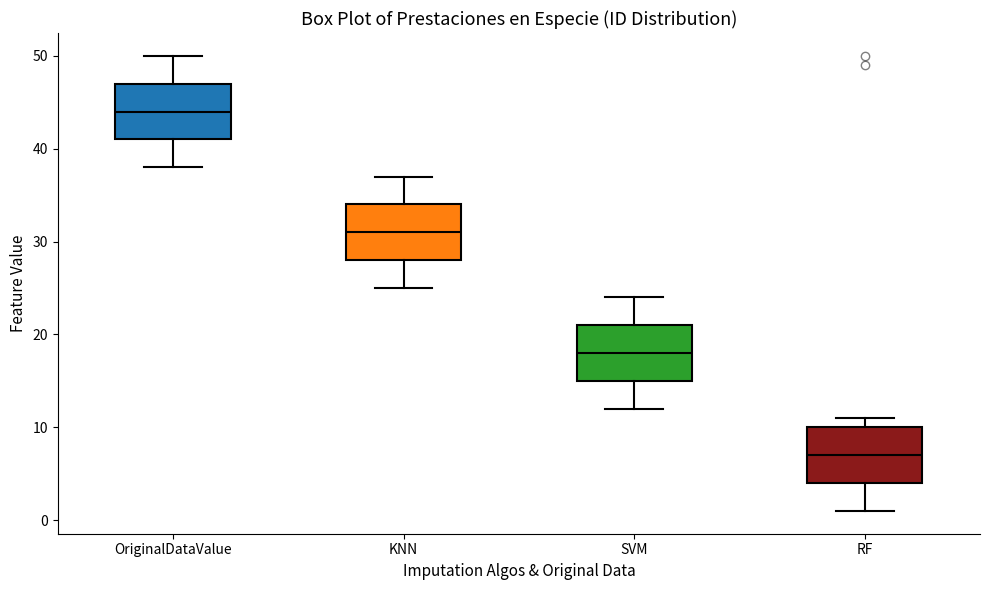

Reading left to right, transcribe this box plot: for each box, give where its median line is, the range the box spans, and where its two whiskers end, as read against the y-axis. The values are not printed on the chart, so give them approximately, as read against the axis.

OriginalDataValue: median 44, box 41 to 47, whiskers 38 to 50
KNN: median 31, box 28 to 34, whiskers 25 to 37
SVM: median 18, box 15 to 21, whiskers 12 to 24
RF: median 7, box 4 to 10, whiskers 1 to 11